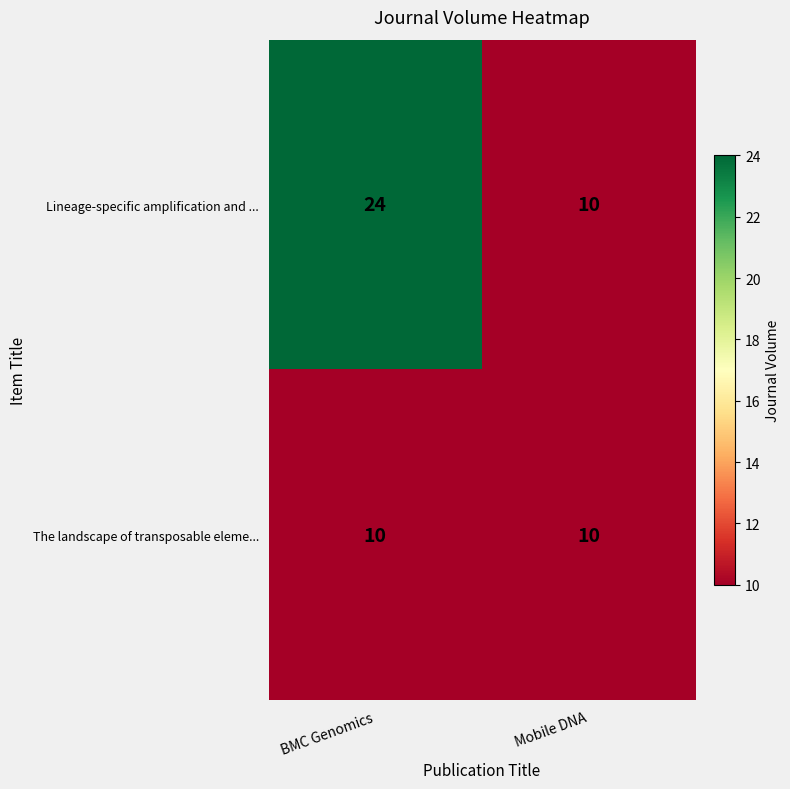

At BMC Genomics, list the series in order from smallest to largest.

The landscape of transposable eleme..., Lineage-specific amplification and ...